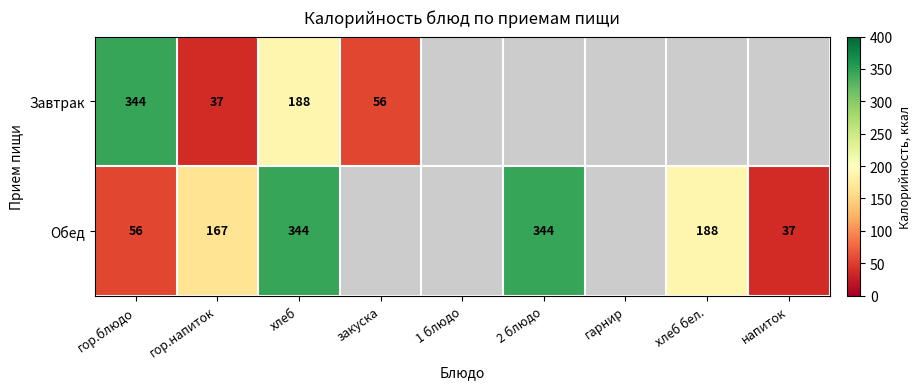

At гор.напиток, list the series in order from smallest to largest.

Завтрак, Обед